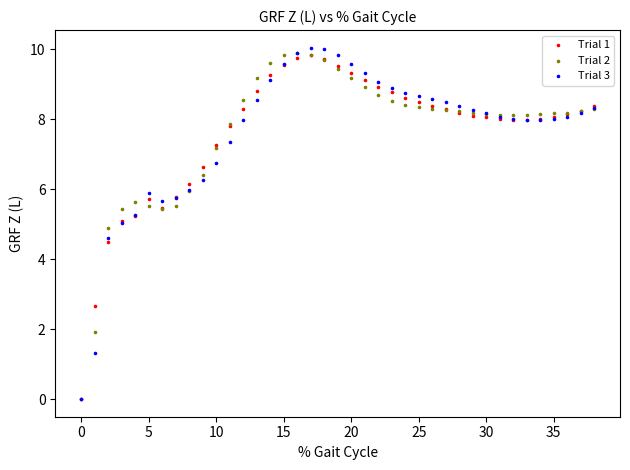

Which series reaches the maximum Y coordinate?

Trial 3